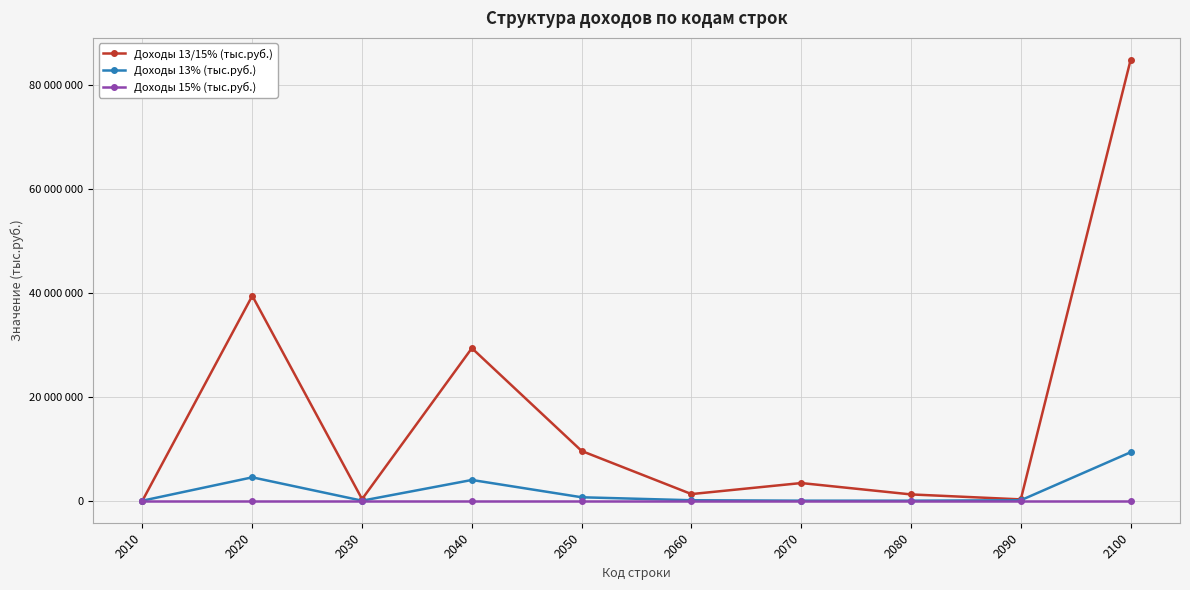

What are all the series names shown in the legend?

Доходы 13/15% (тыс.руб.), Доходы 13% (тыс.руб.), Доходы 15% (тыс.руб.)